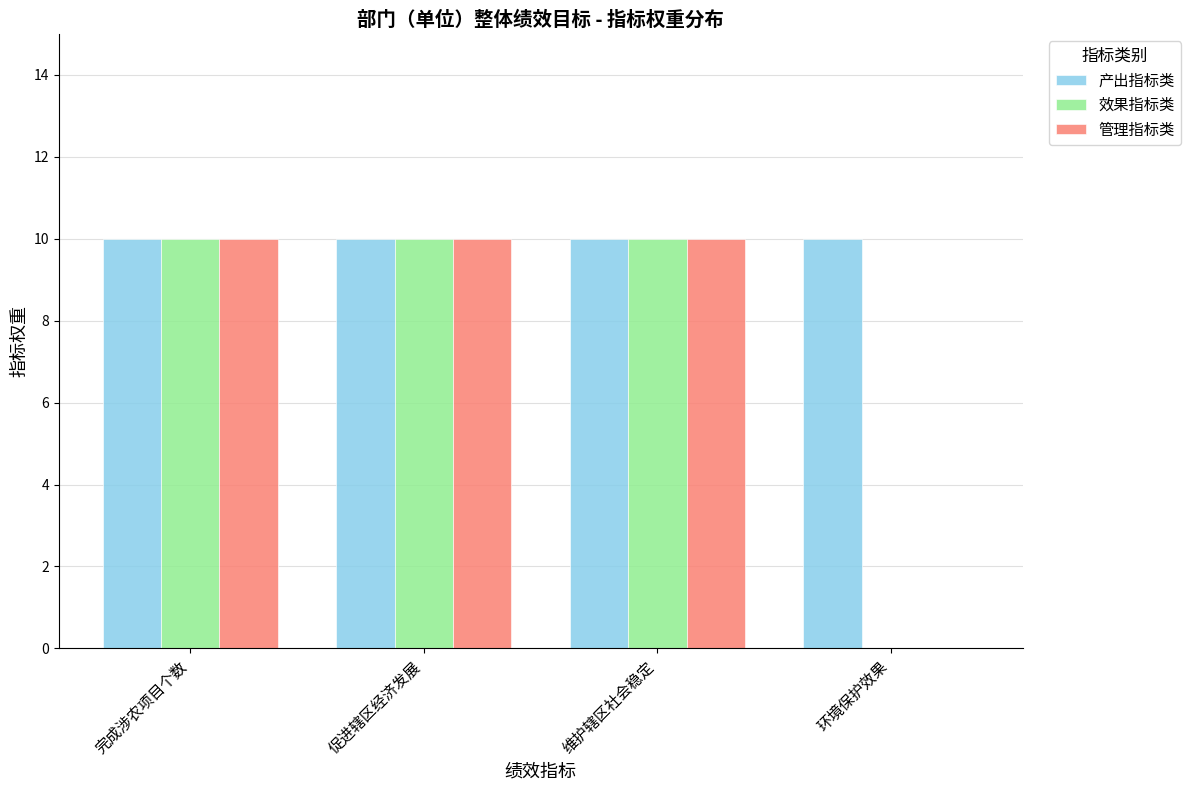

What is the greatest value displayed?

10